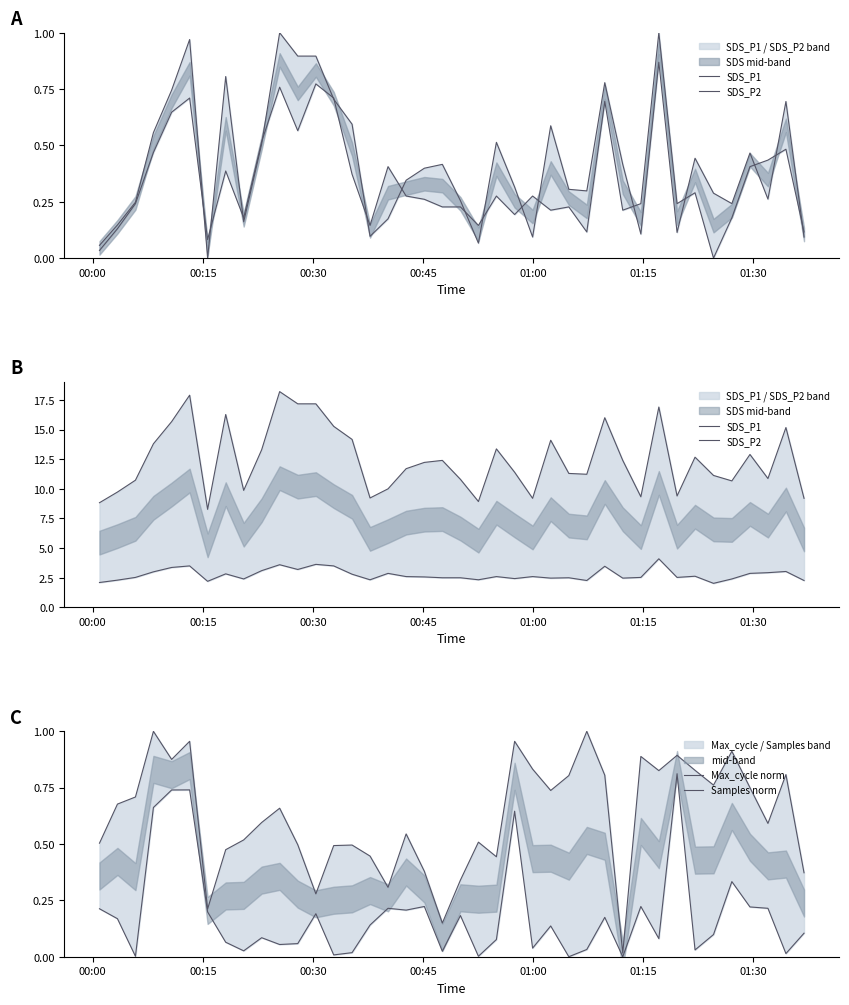

At how many categories does at least one series exceed 9?

37